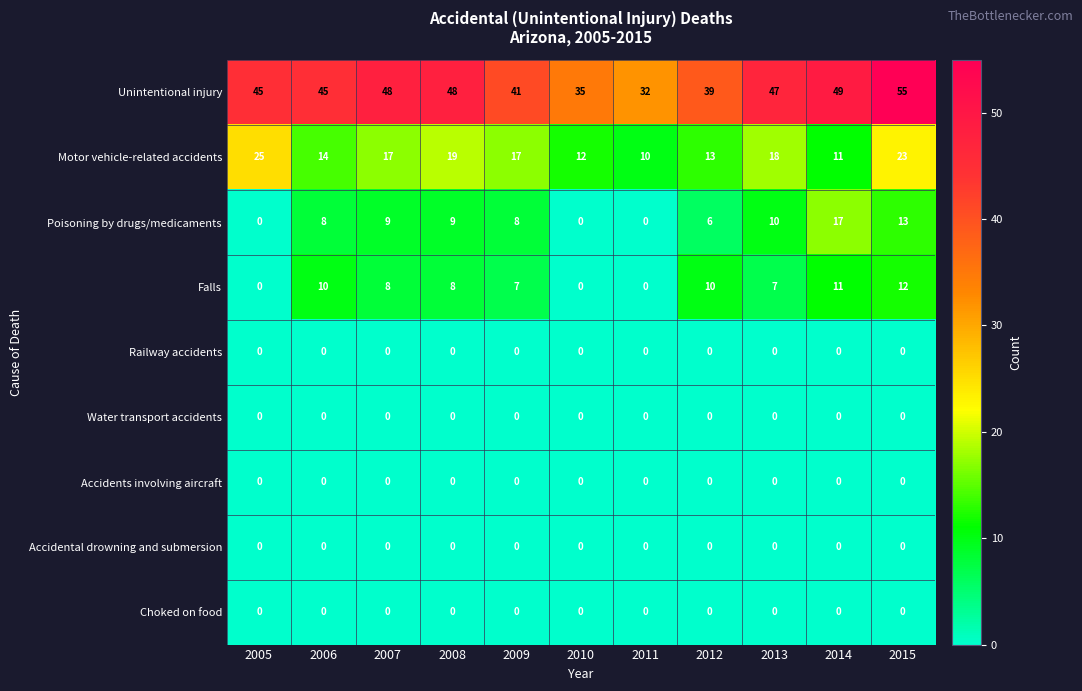

The value of Falls at 2015 is 17. True or false?

False